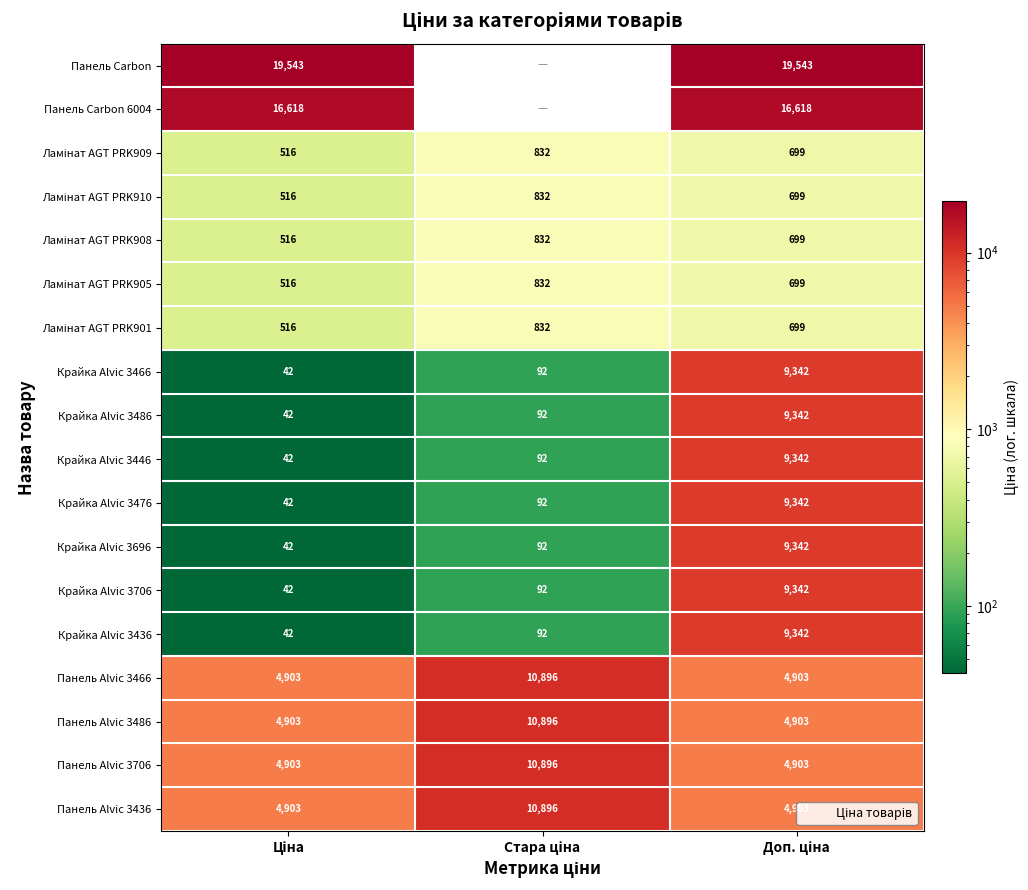

What is the difference between the maximum and minimum values in the Крайка Alvic 3446 series?

9300